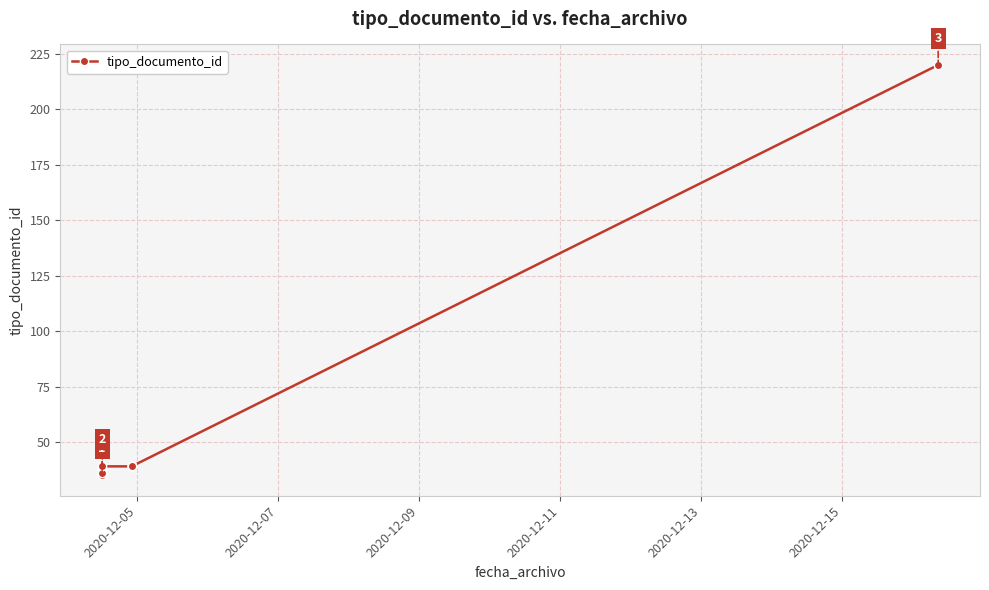

What is the average value?

56